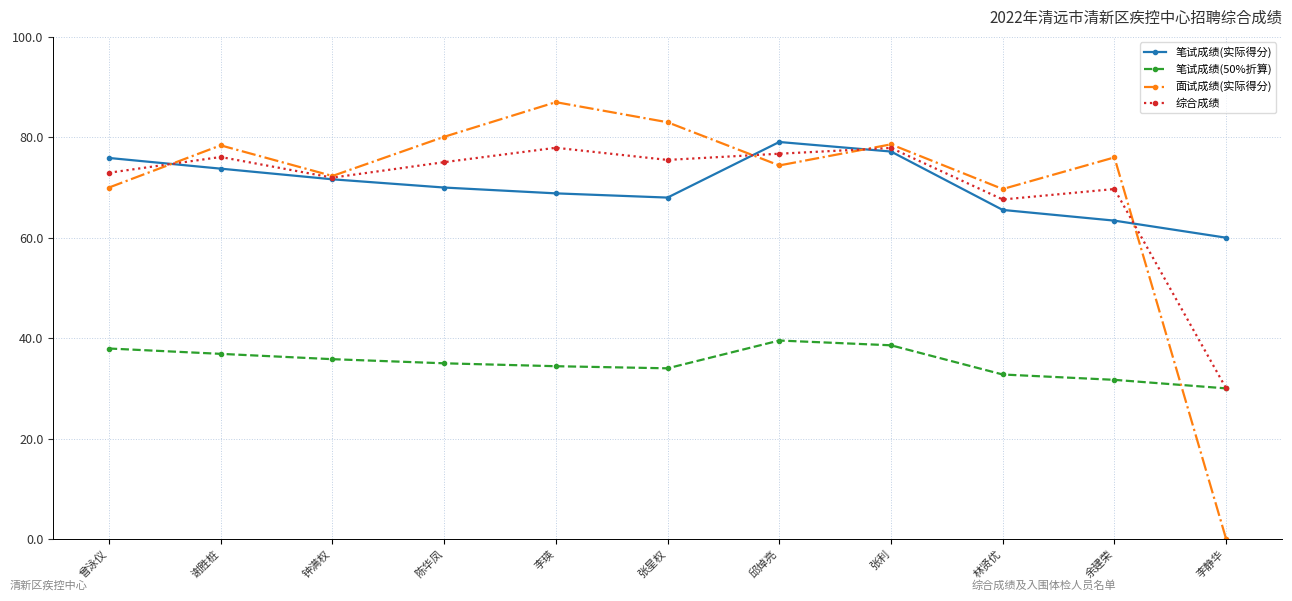

What is the difference between the 笔试成绩(50%折算) values at 陈华凤 and 张利?

3.6